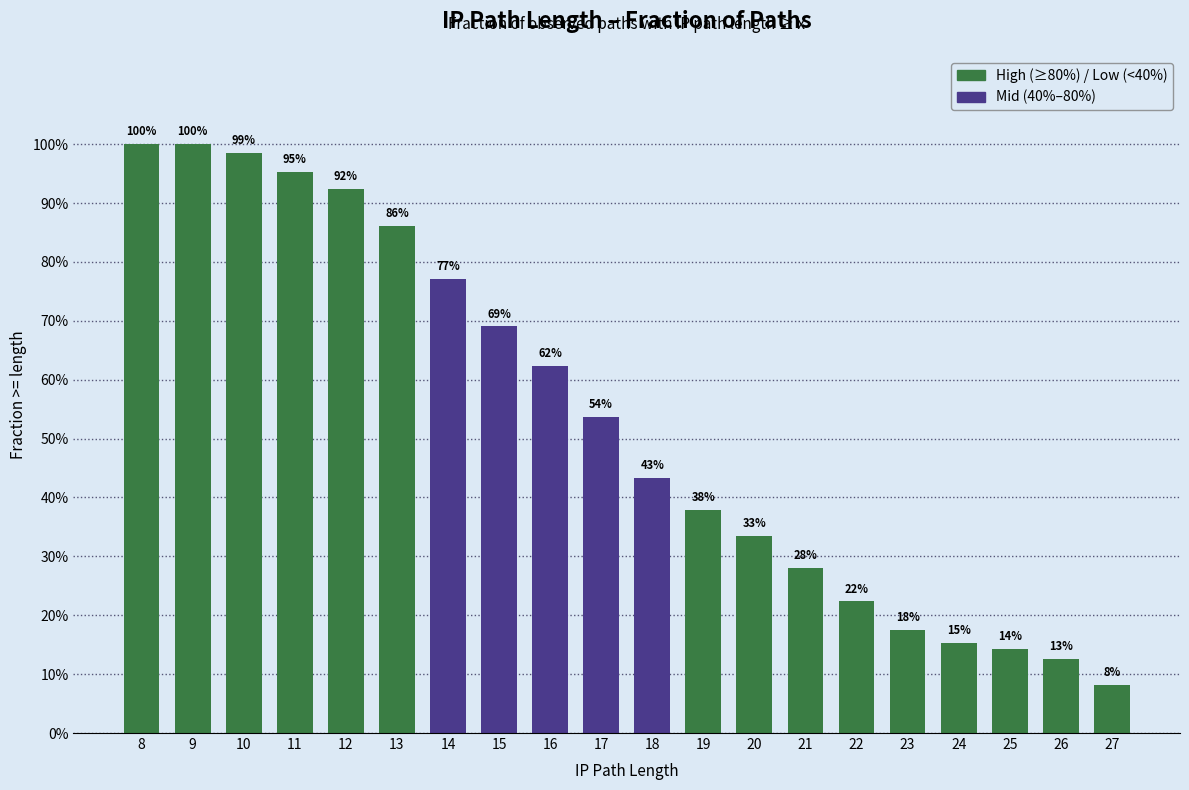

What is the difference between the maximum and minimum values?

0.9